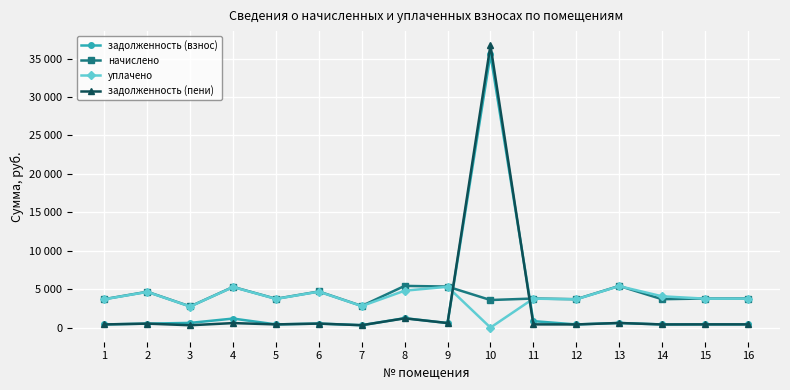

What is the highest value of the уплачено series?

5395.4